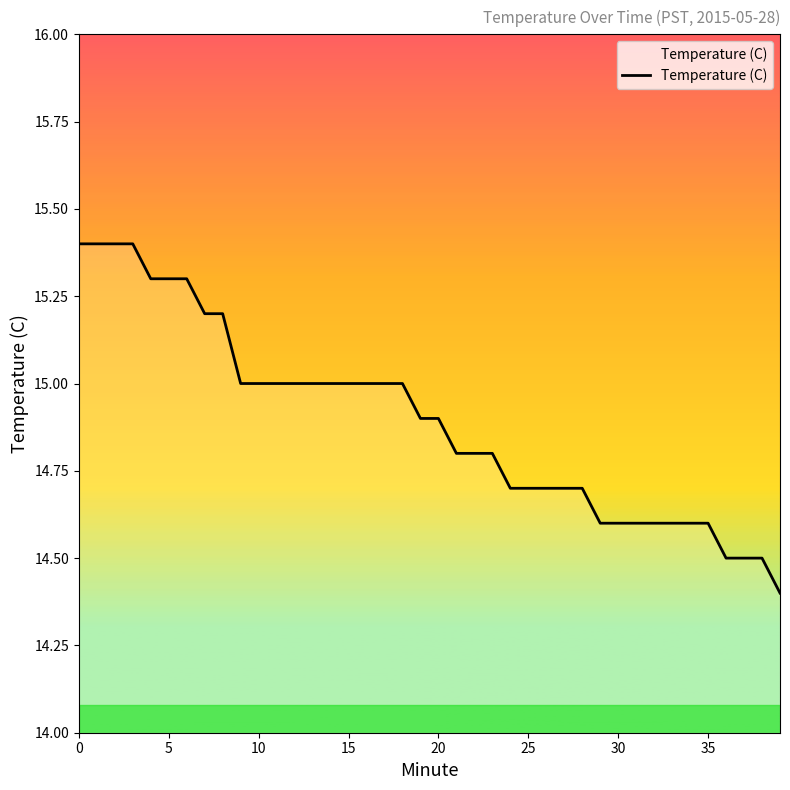

What is the minimum value shown in the chart?

14.4